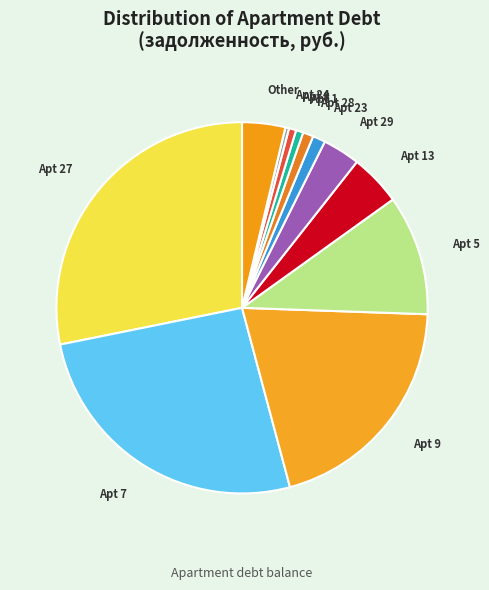

Is the sum of Apt 29 and Apt 13 greater than half?

No